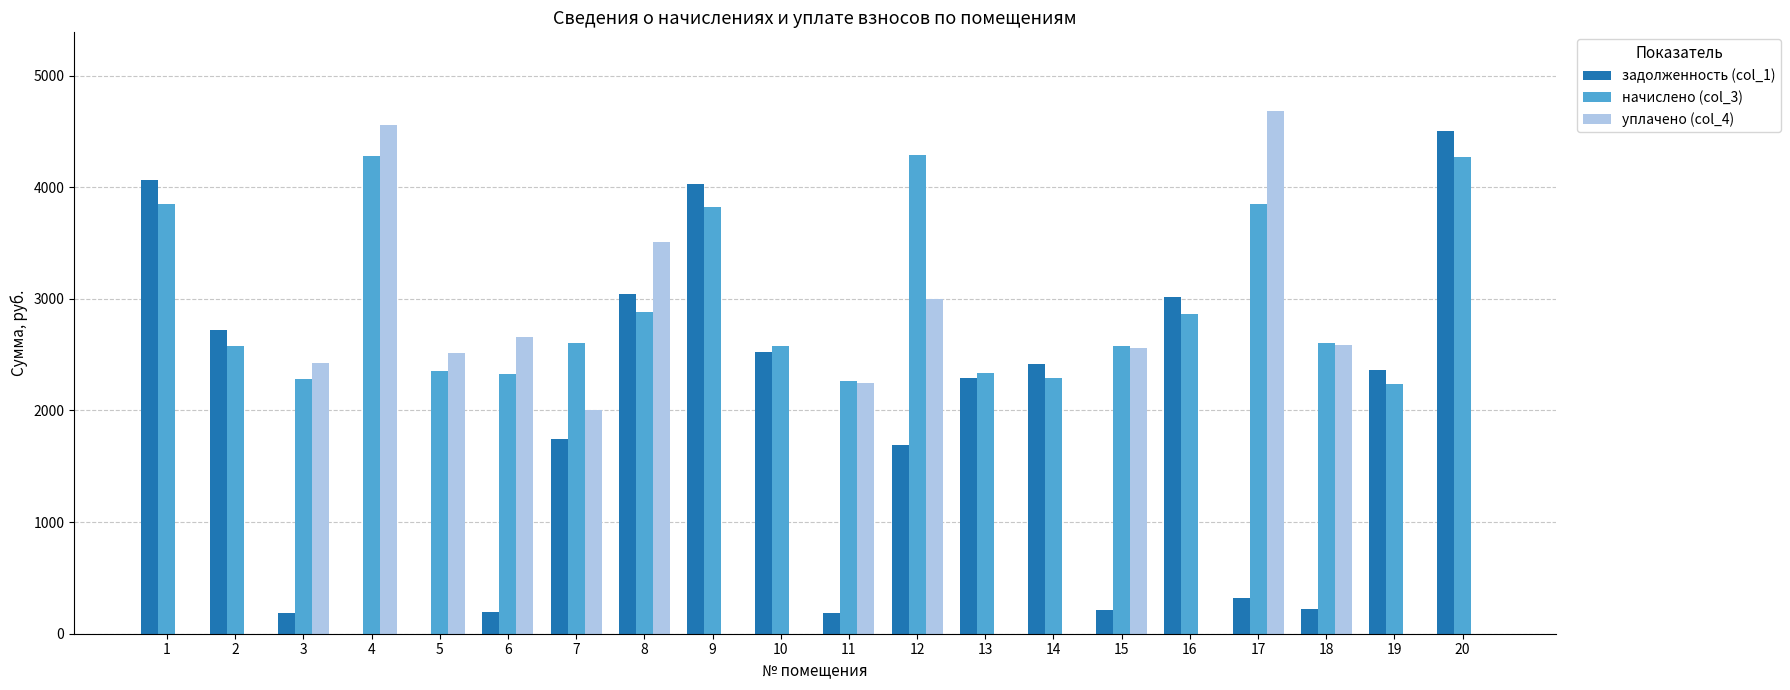

At which category does the chart reach its peak across all series?

17